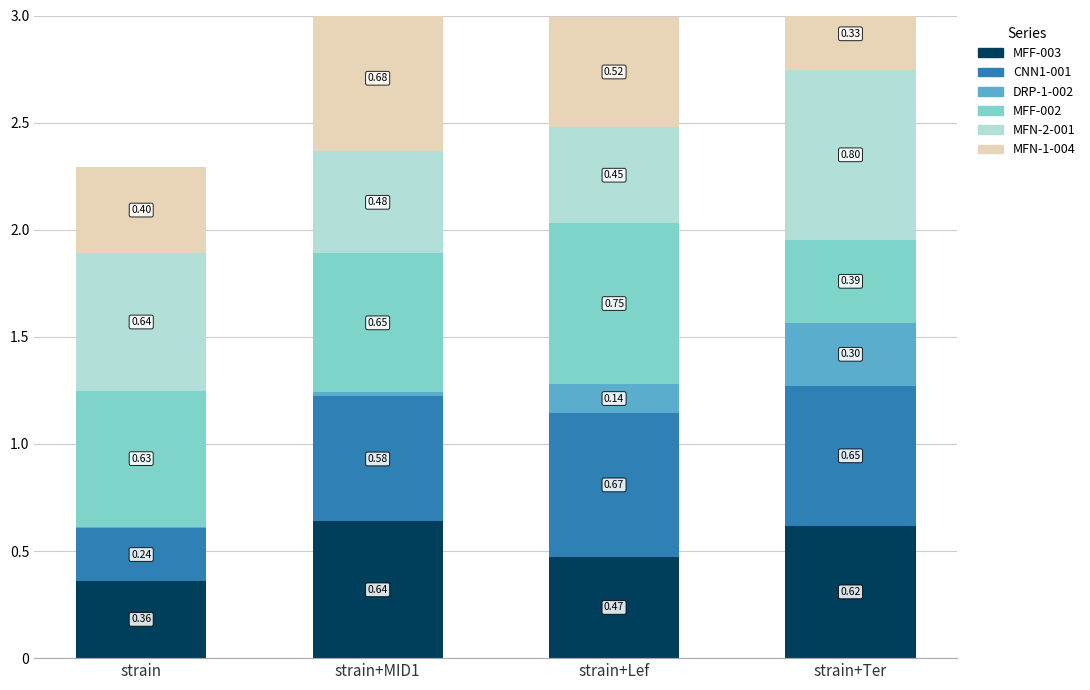

At which label is MFN-2-001 closest to 0?

strain+Lef